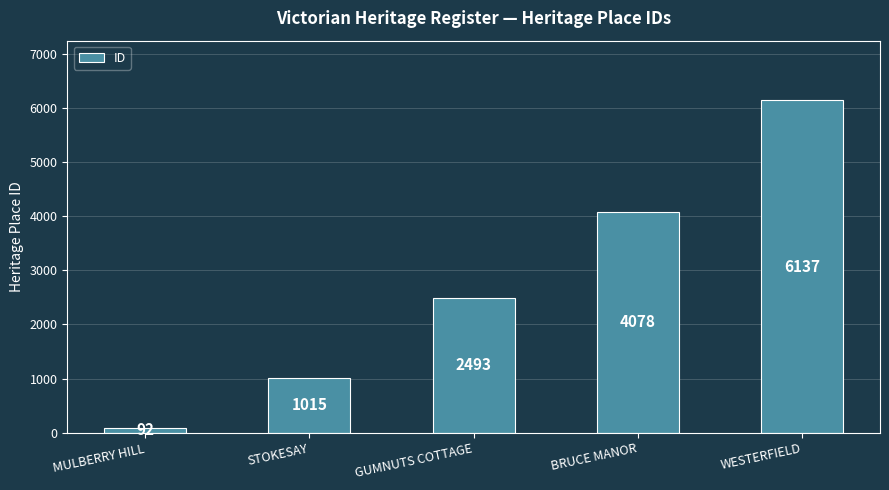

True or false: the data shows 2493 at GUMNUTS COTTAGE.

True